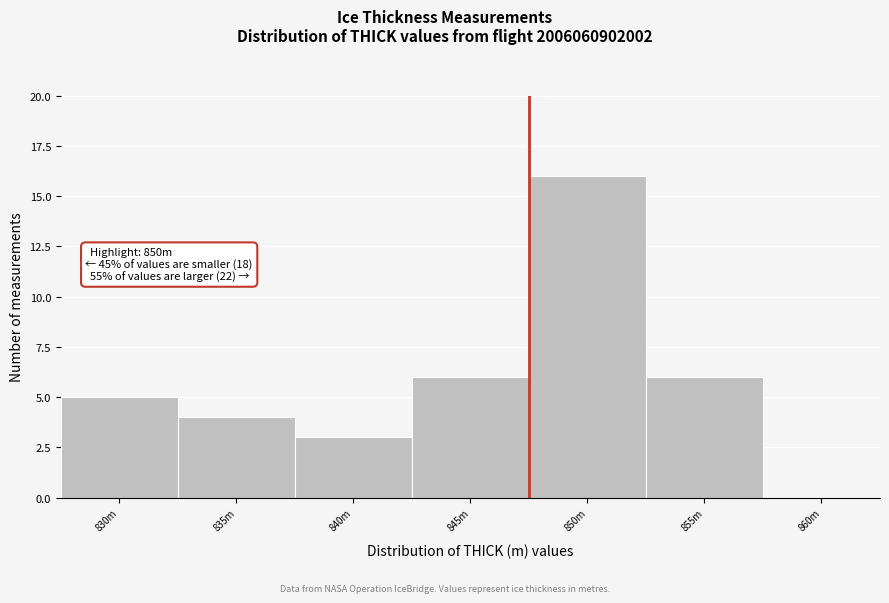

Reading left to right, what are all the values shown in this chart?

830m=5	835m=4	840m=3	845m=6	850m=16	855m=6	860m=0